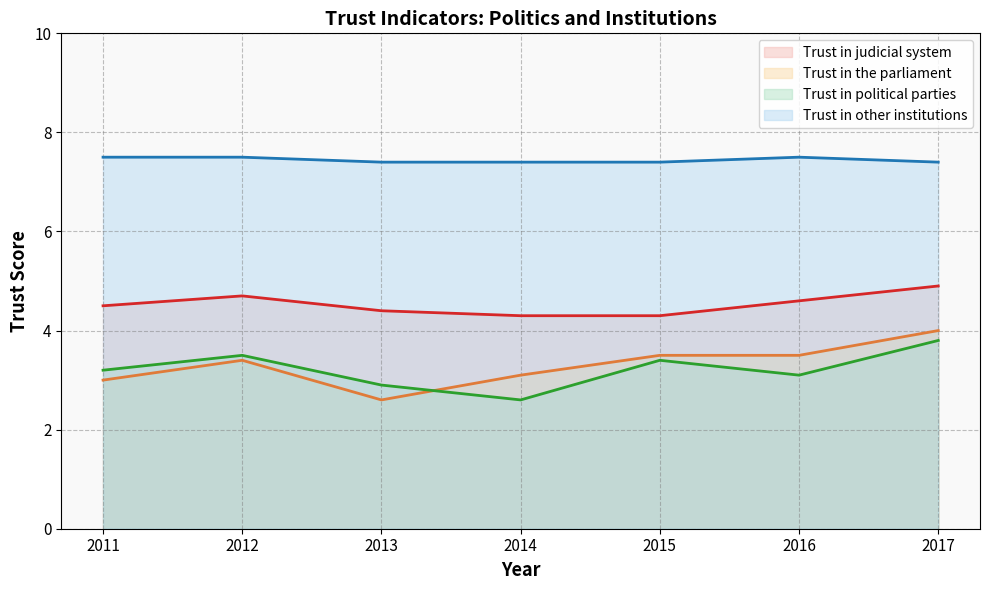

At which label is Trust in political parties closest to 3?

2013